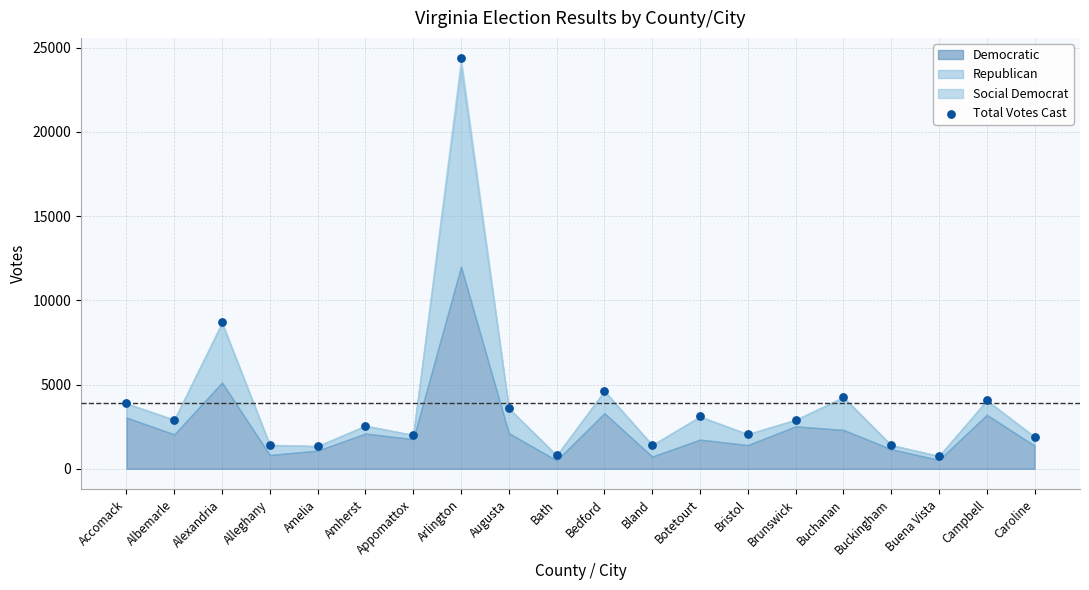

What is the range of Y values (max minus min)?

23596